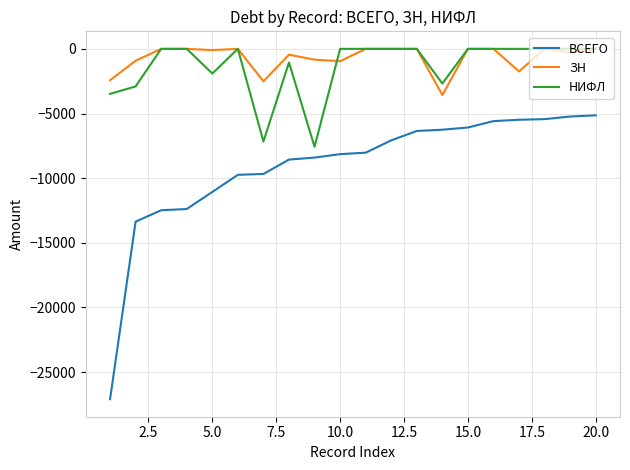

What is the sum of all НИФЛ values?

-26773.9